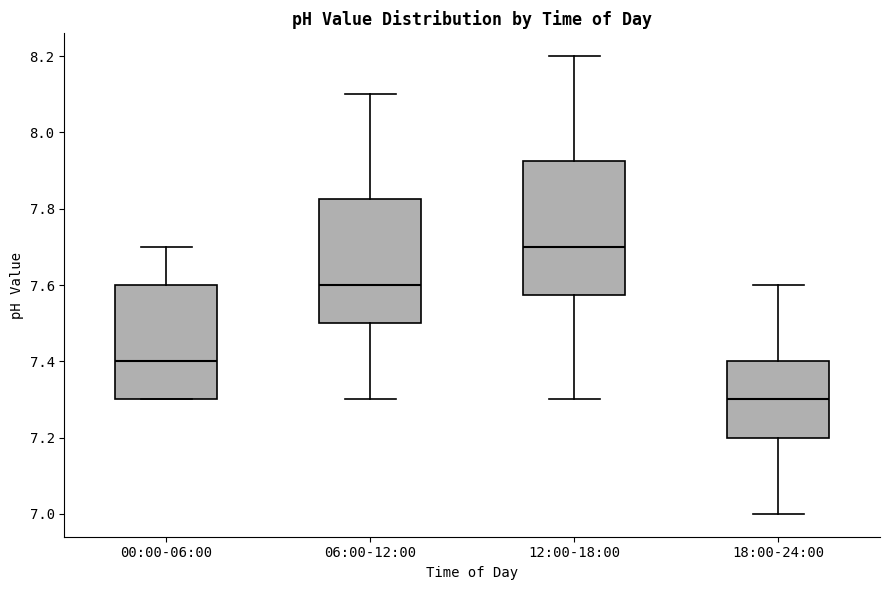

Which box's median line is the lowest?

18:00-24:00